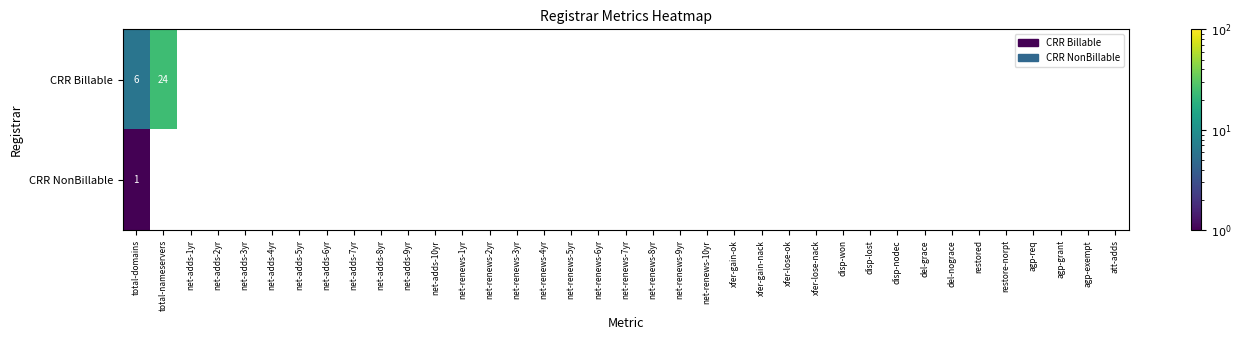

At how many categories does at least one series exceed 2?

2